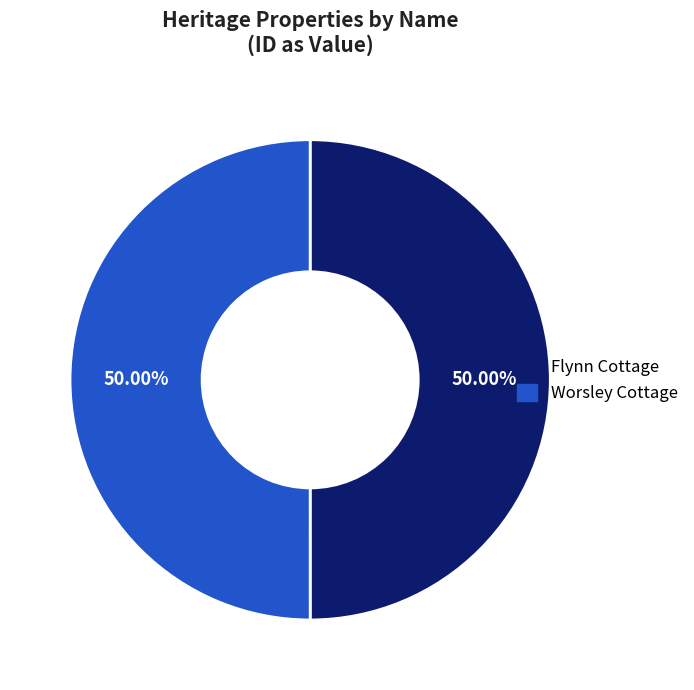

What is the ratio of the value at Flynn Cottage to the value at Worsley Cottage?

1.0